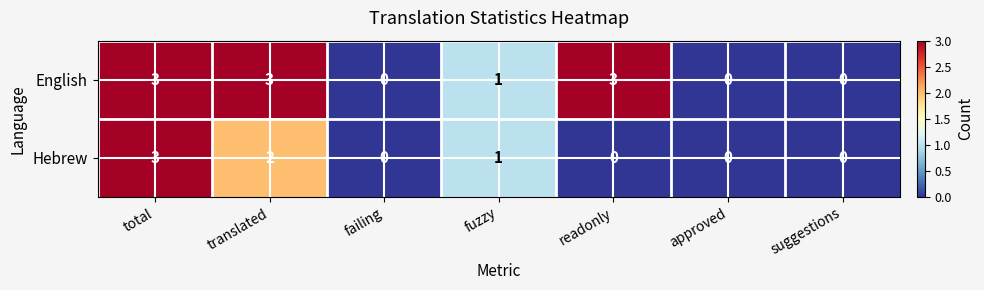

The Hebrew series shows 2 at approved. True or false?

False